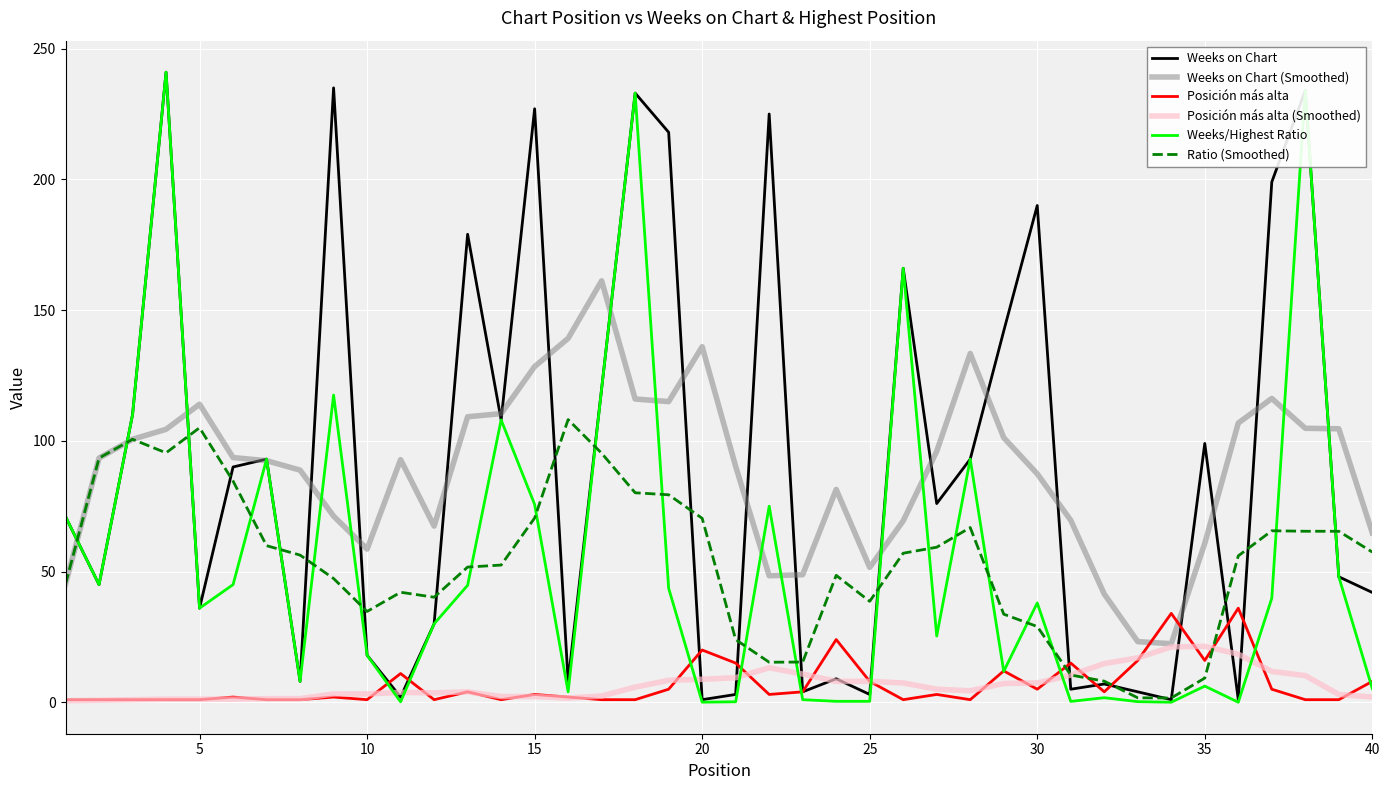

What is the highest value of the Weeks/Highest Ratio series?

241.0